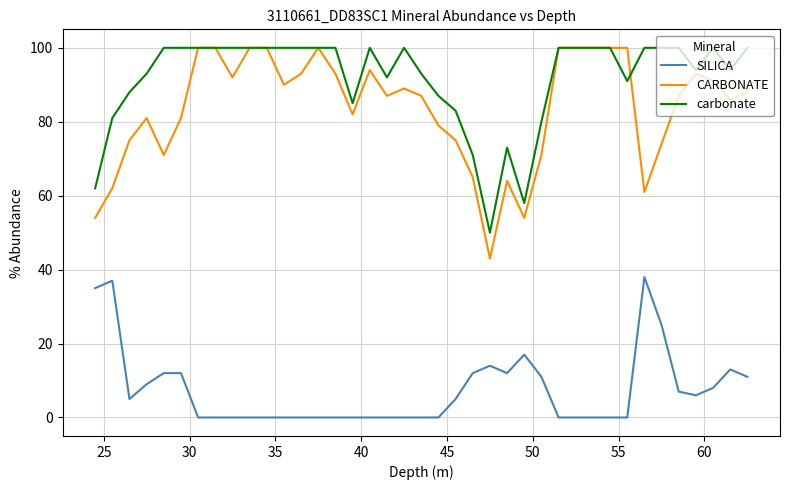

True or false: SILICA and CARBONATE intersect in this chart.

False